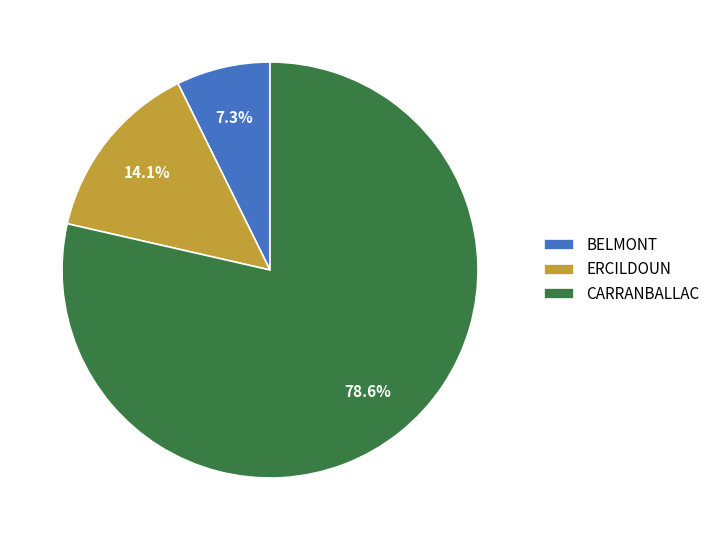

The BELMONT slice represents 7% of the pie. True or false?

True